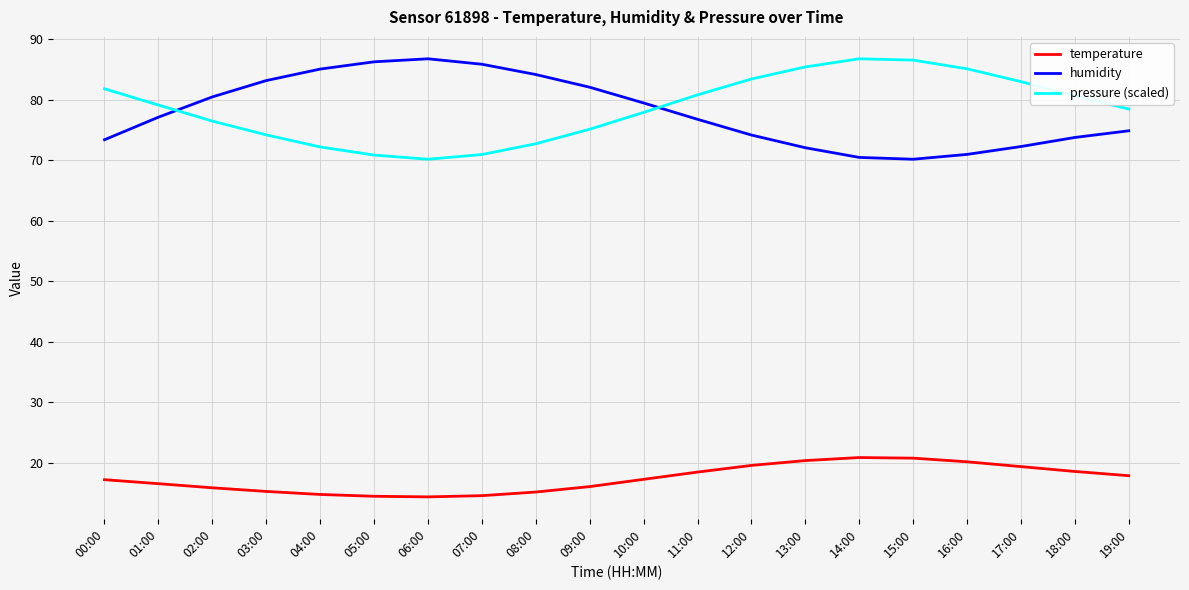

What is the total value across all series at 17:00?

174.7